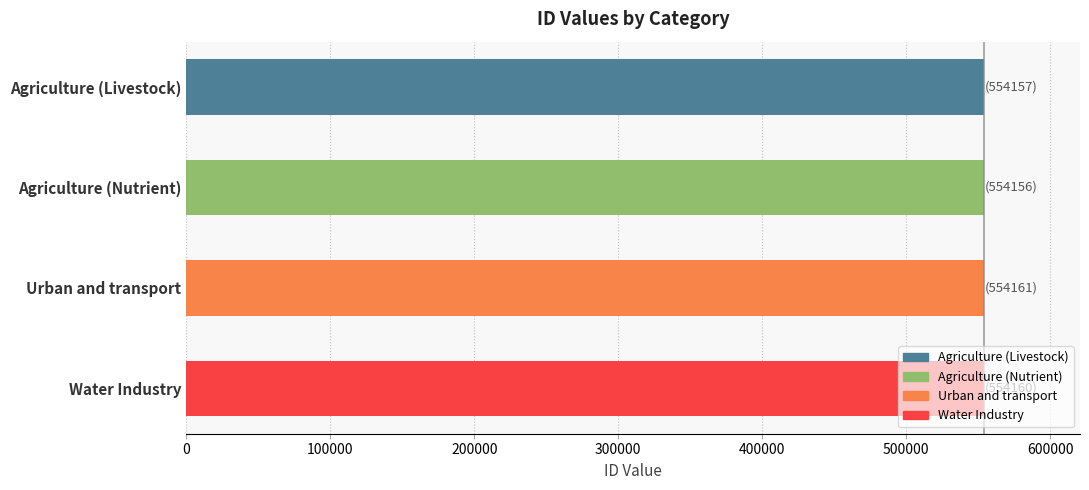

What is the maximum value shown in the chart?

554161